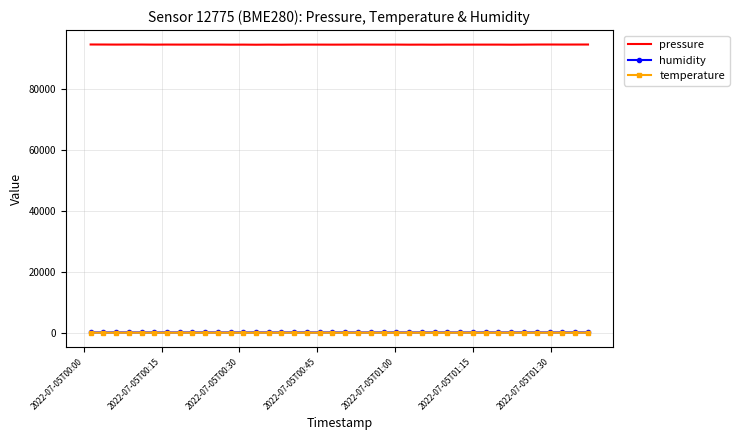

Which series has the widest spread of values?

pressure